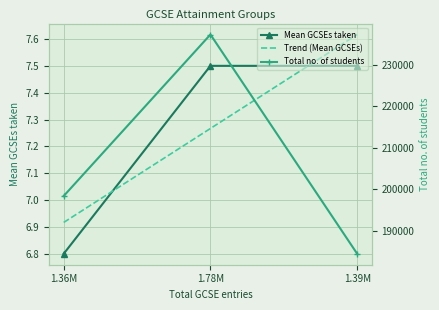

How many values in the Trend (Mean GCSEs) series exceed 7?

2